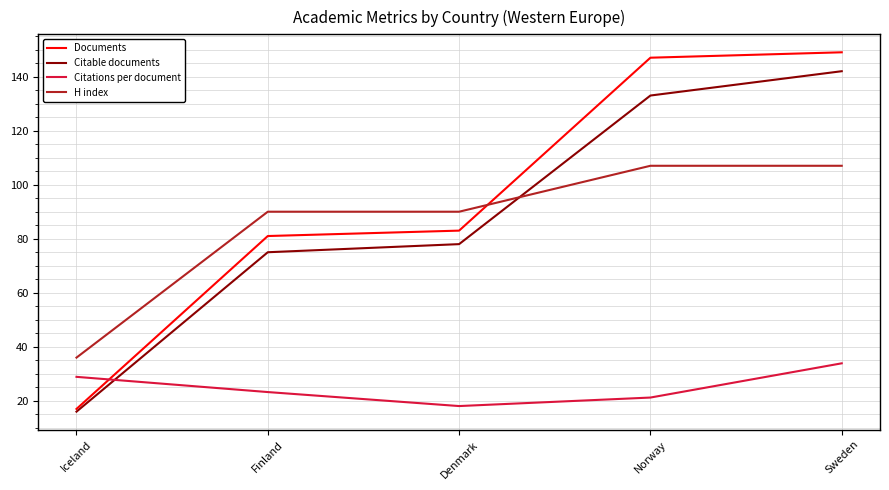

At how many categories does at least one series exceed 92?

2